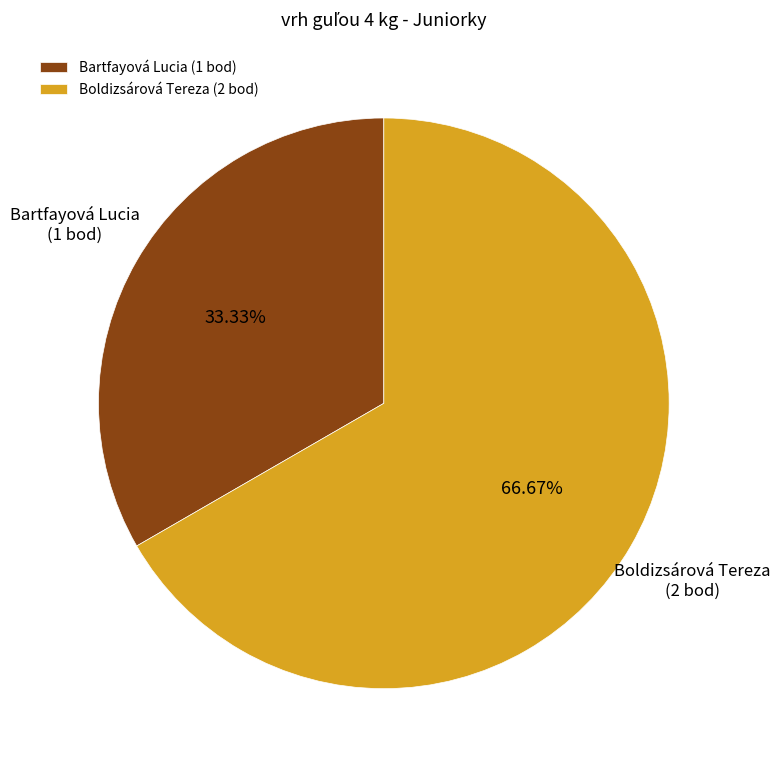

Approximately how many times larger is the value at Boldizsárová Tereza compared to Bartfayová Lucia?

2.0